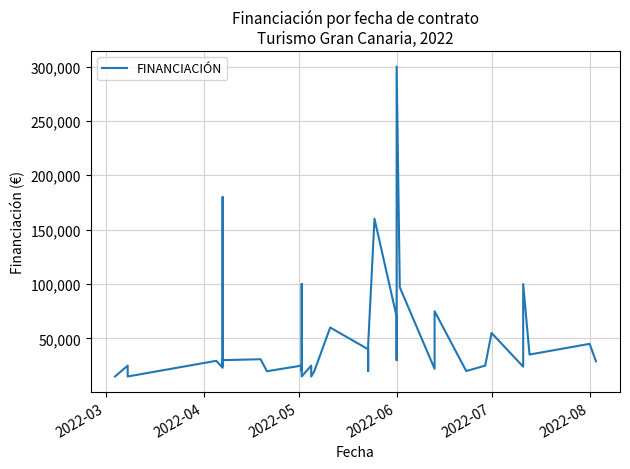

Reading left to right, what are all the values shown in this chart?

14999	25000	14999	29400	23000	180000	50000	25000	30000	30850	19825	25000	20000	100000	15000	25000	14999	20000	60000	40000	20000	44000	160000	70000	30000	300000	97000	22000	75000	20000	25000	55000	24000	100000	35150	45000	29000